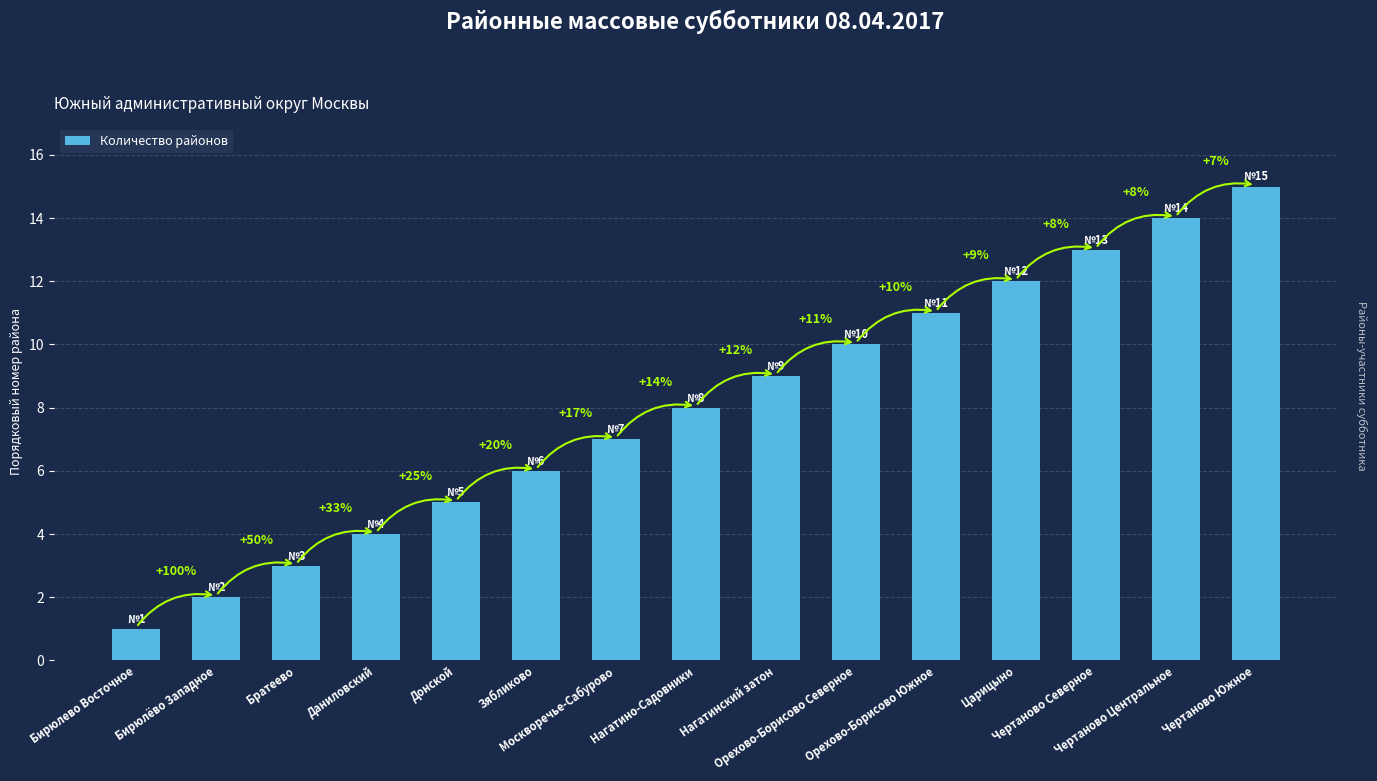

Is it true that the value at Даниловский is 1?

False